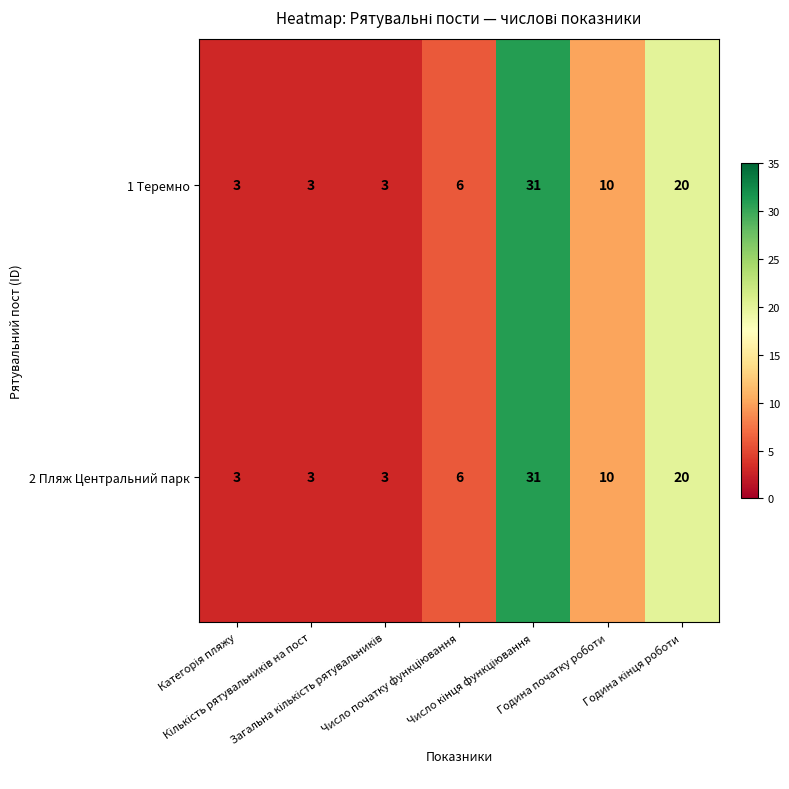

At how many categories does at least one series exceed 7?

3